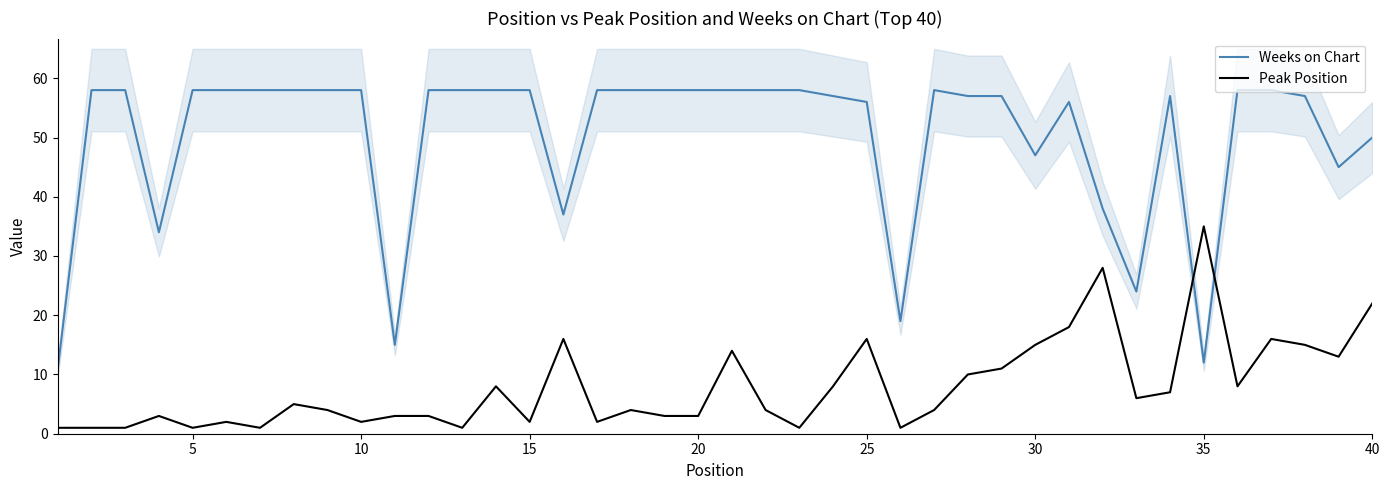

How many intersections are there between Peak Position and Weeks on Chart?

2